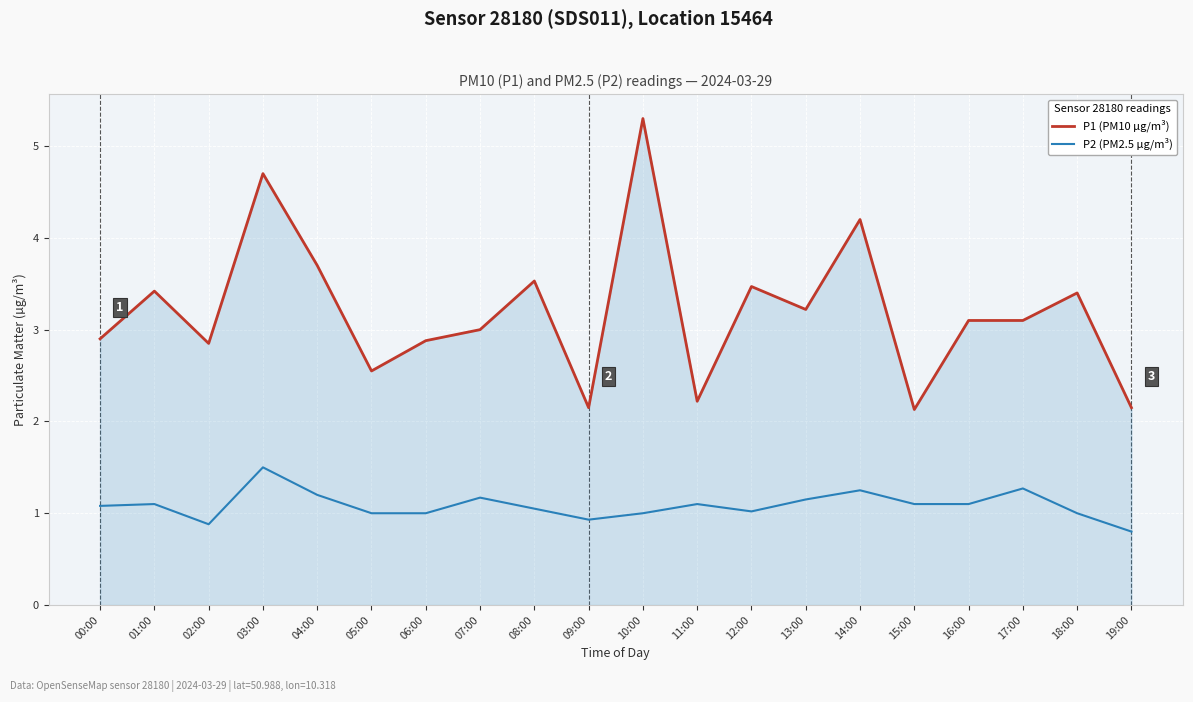

At 02:00, list the series in order from largest to smallest.

P1 (PM10 µg/m³), P2 (PM2.5 µg/m³)